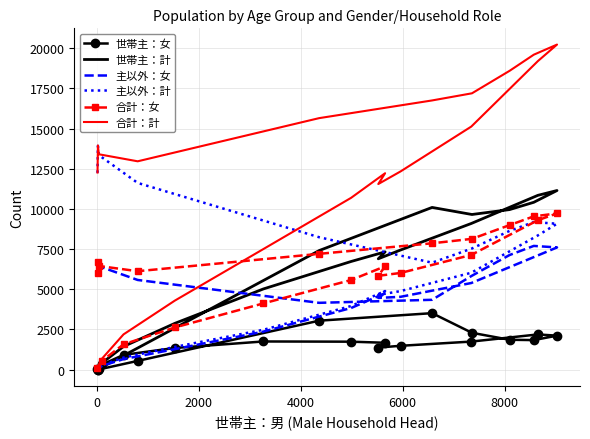

What is the minimum value for 世帯主：女?

6